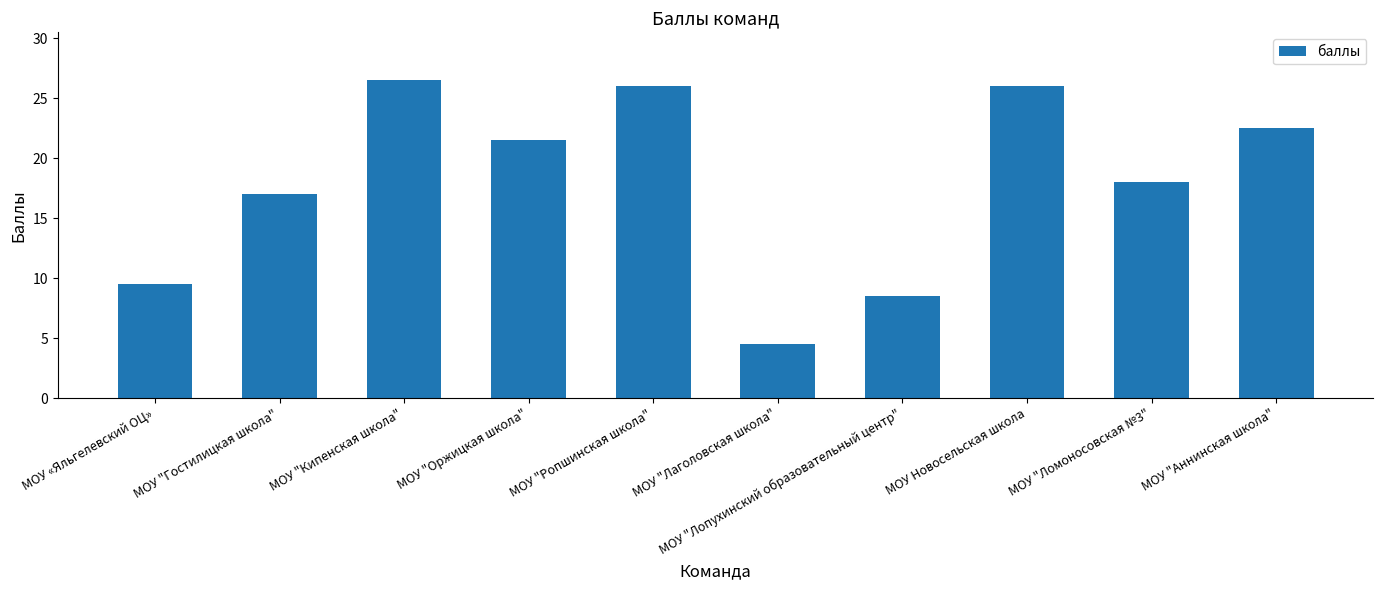

At which label is the value closest to 15?

МОУ "Гостилицкая школа"